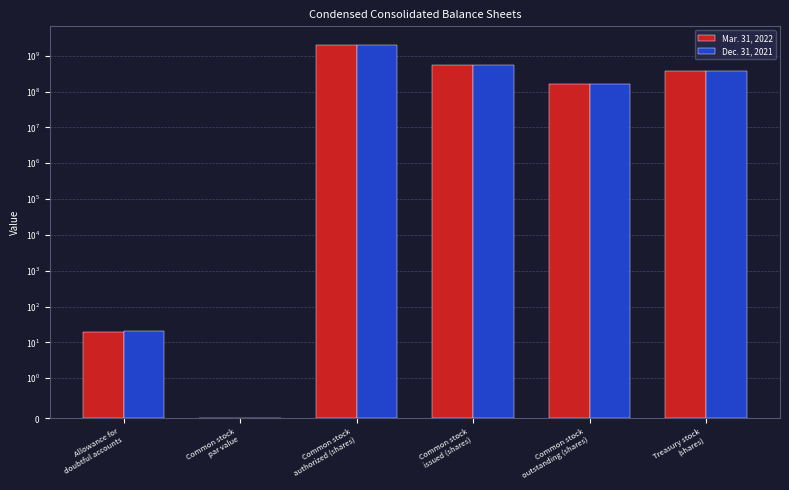

How many bars are there in each group?

2